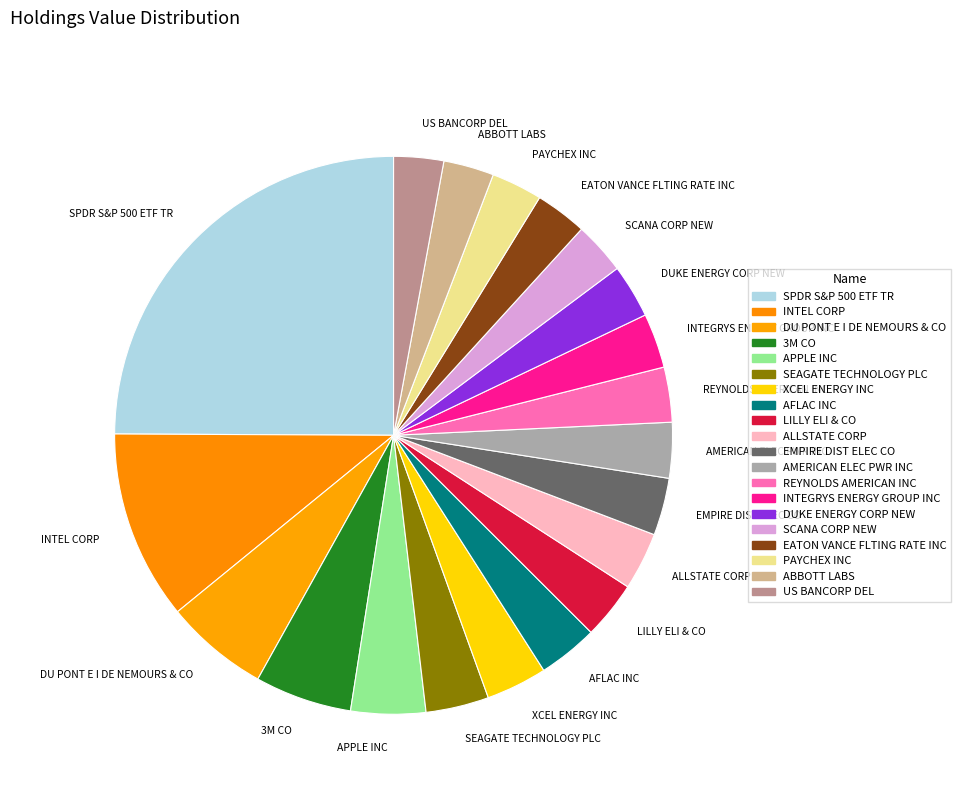

What is the largest slice in the pie chart?

SPDR S&P 500 ETF TR